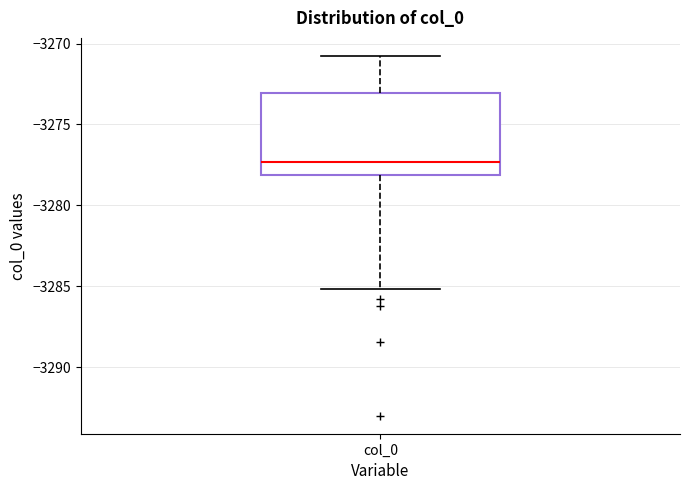

Transcribe this box plot: give where the median line is, the range the box spans, and where the two whiskers end, as read against the y-axis. The values are not printed on the chart, so give them approximately, as read against the axis.

median -3277.5, box -3278.0 to -3273.0, whiskers -3285.0 to -3271.0